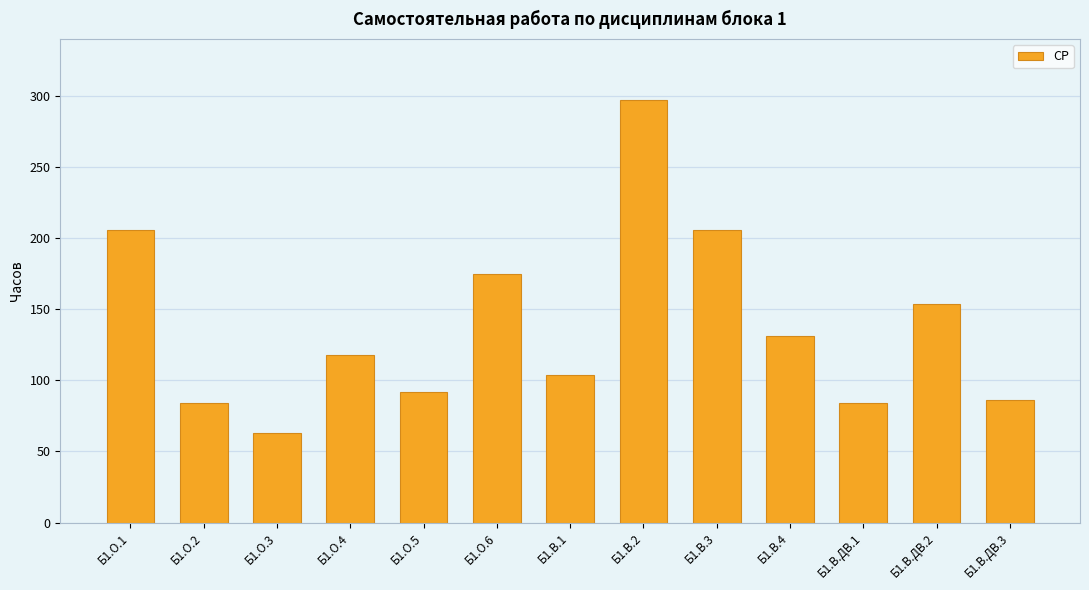

What is the difference between the values at Б1.О.5 and Б1.В.ДВ.3?

6